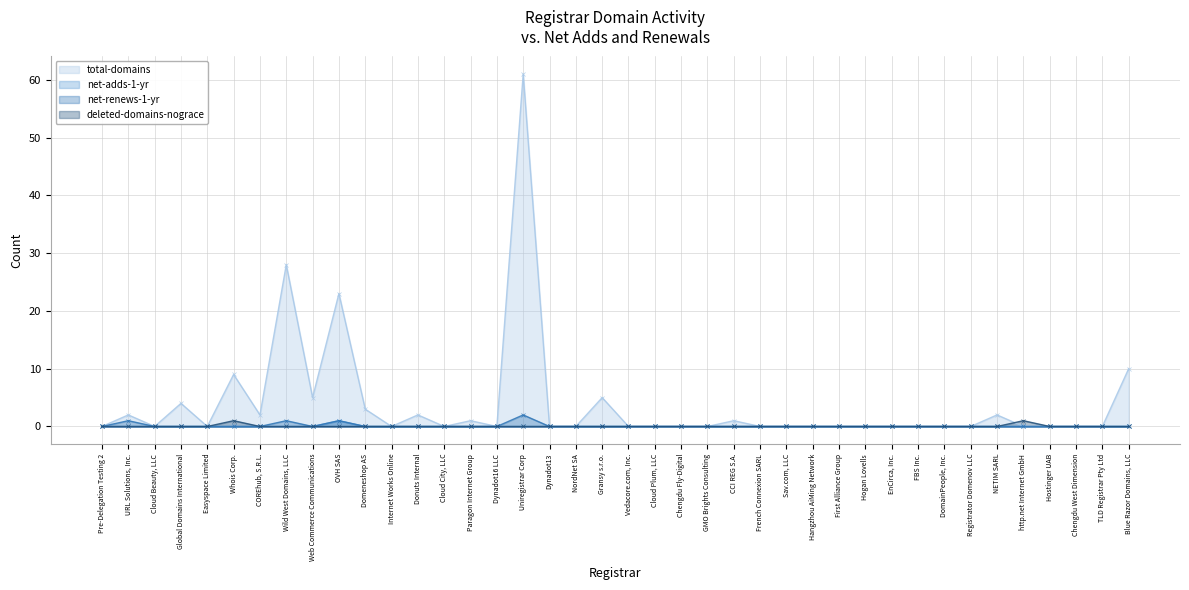

Which series changed the most between Gransy s.r.o. and TLD Registrar Pty Ltd?

total-domains